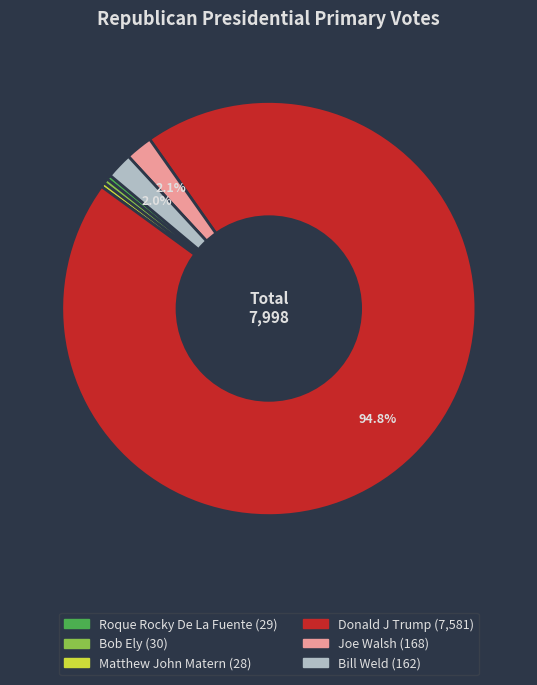

To the nearest percent, what portion does Joe Walsh represent?

2%